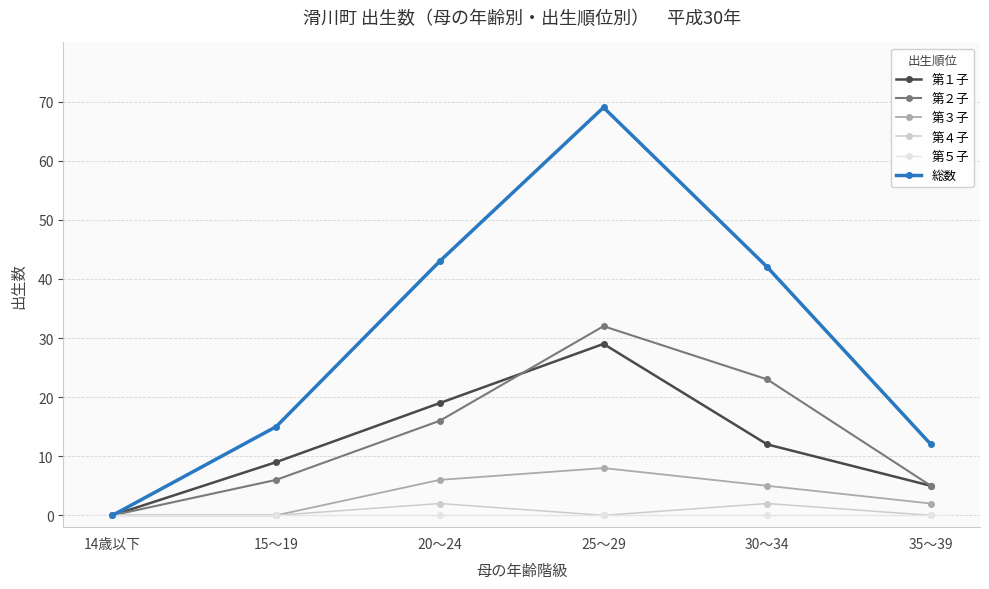

Reading left to right, transcribe all the data shown in this chart.

第１子: 0	9	19	29	12	5
第２子: 0	6	16	32	23	5
第３子: 0	0	6	8	5	2
第４子: 0	0	2	0	2	0
第５子: 0	0	0	0	0	0
総数: 0	15	43	69	42	12